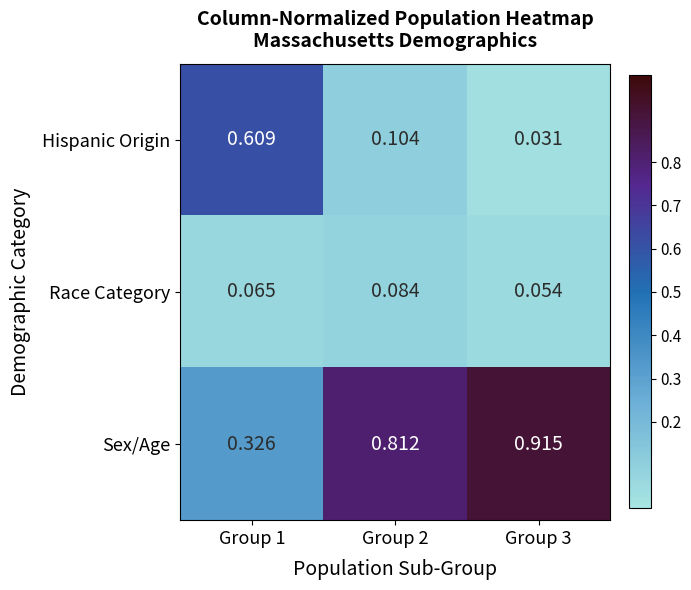

At which category does the chart reach its minimum across all series?

Group 3